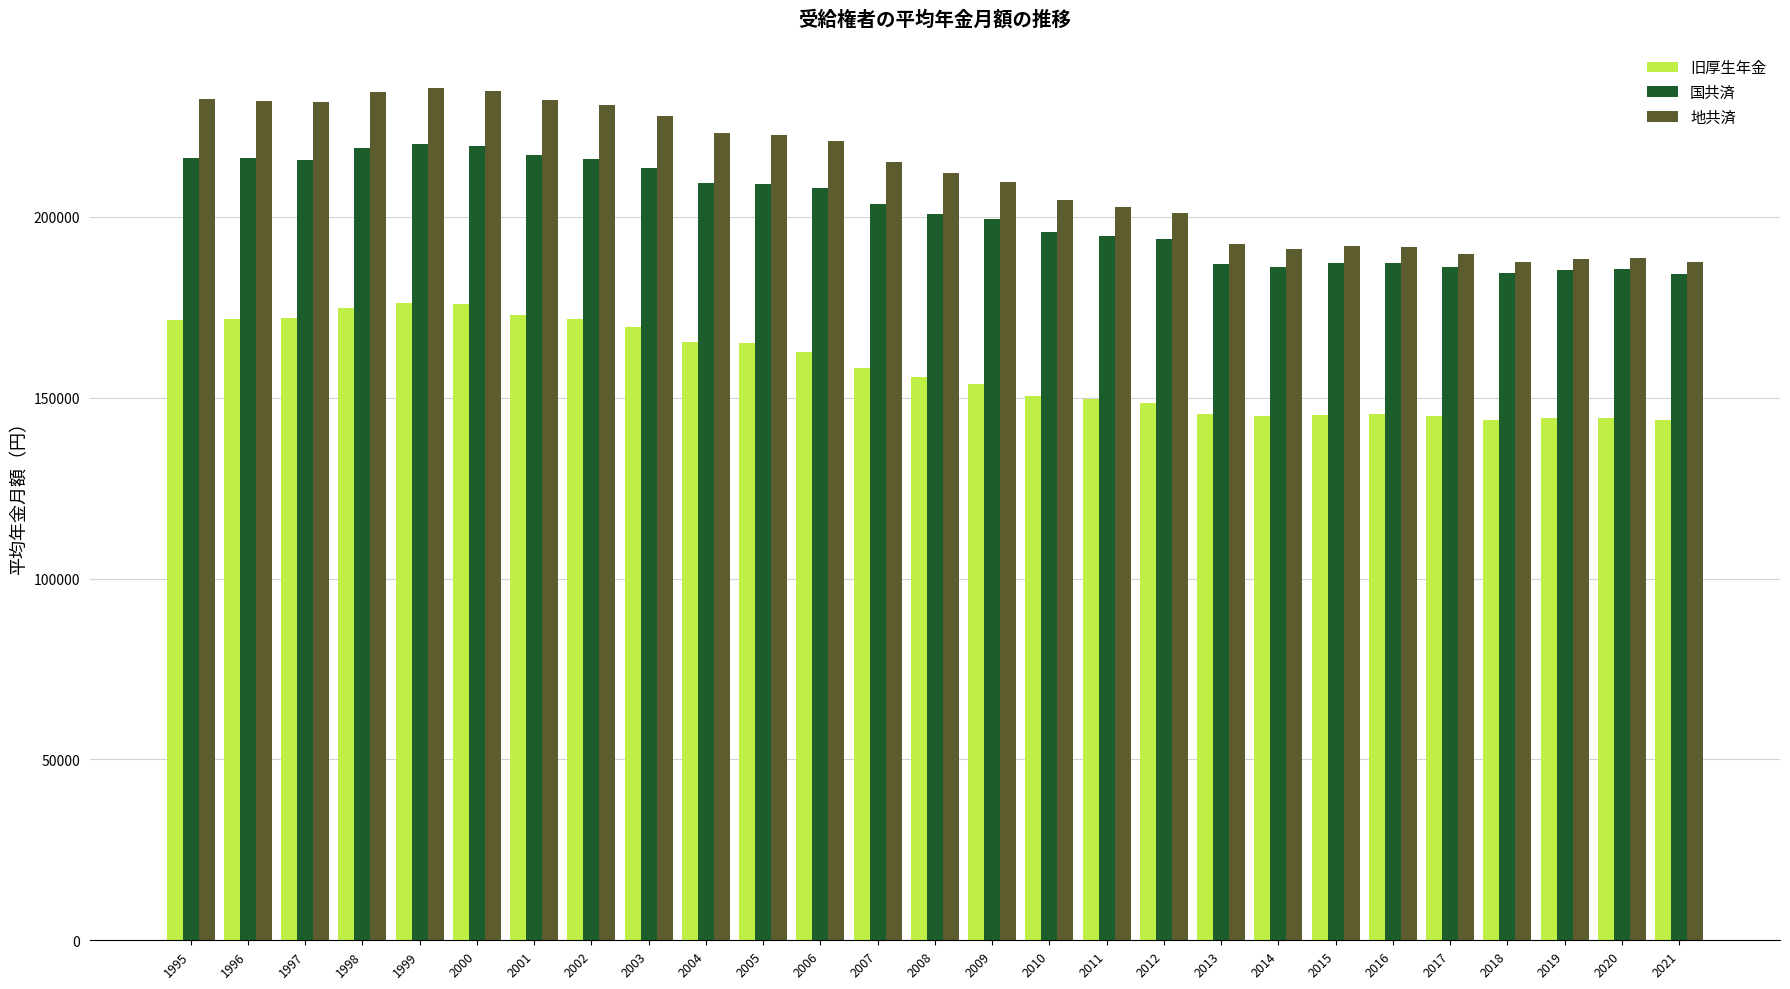

What are all the series names shown in the legend?

旧厚生年金, 国共済, 地共済